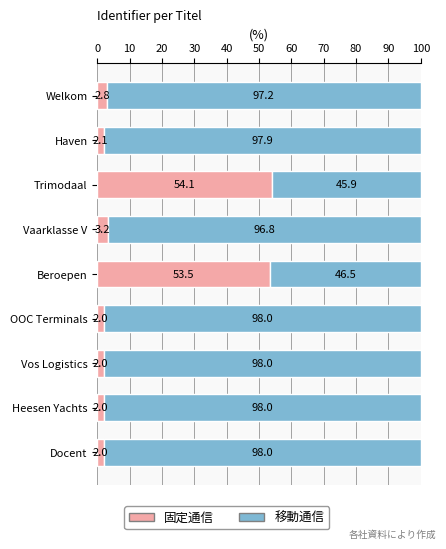

Which category has the highest value in the 固定通信 series?

Trimodaal